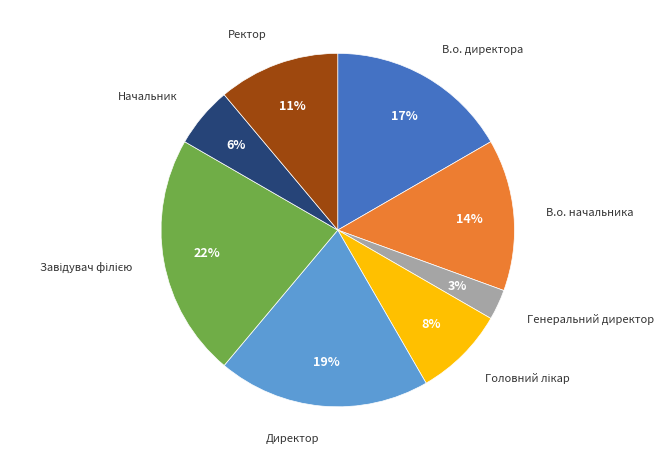

Is there a majority slice in this chart?

No